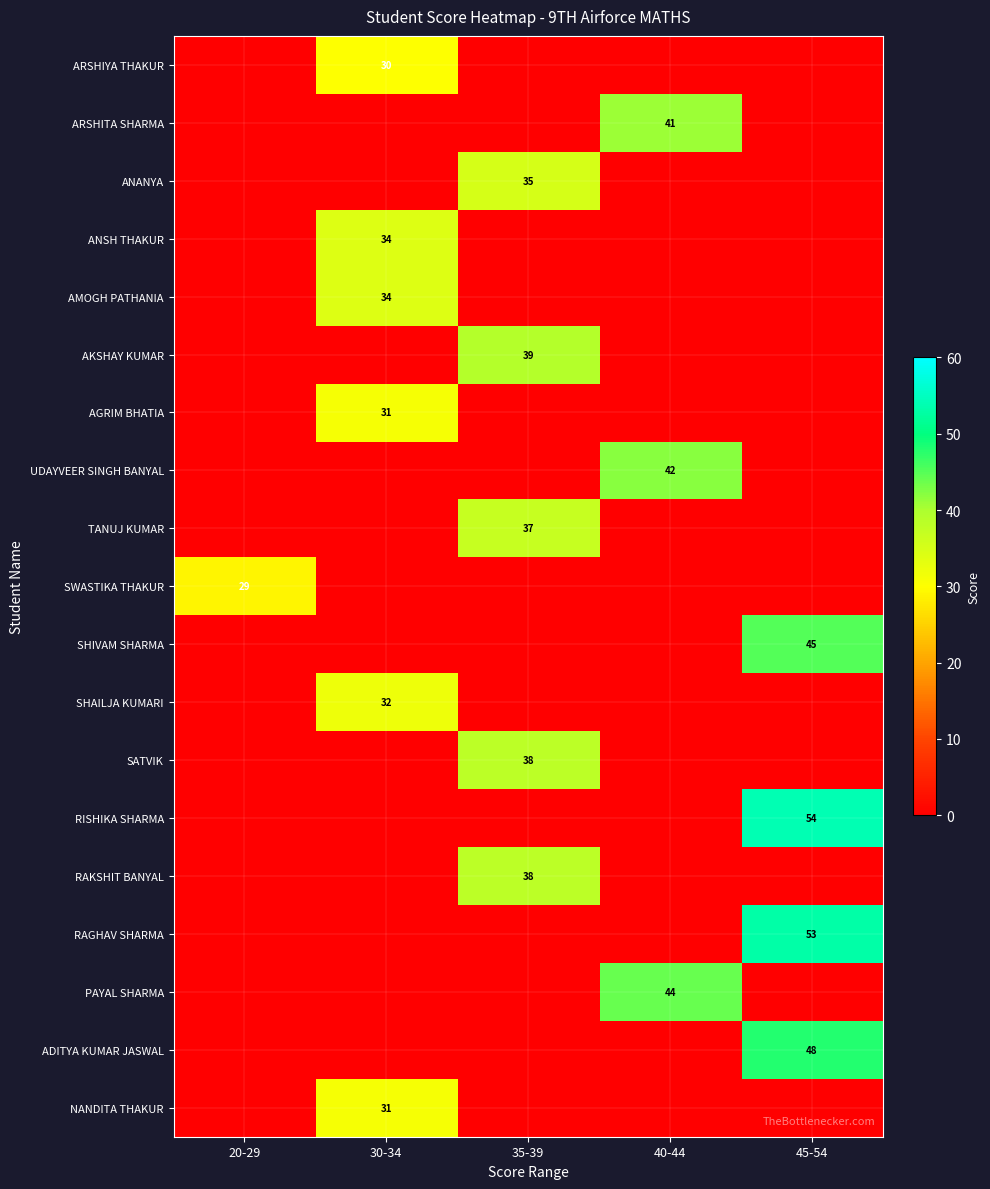

Count the number of data series in this chart.

19